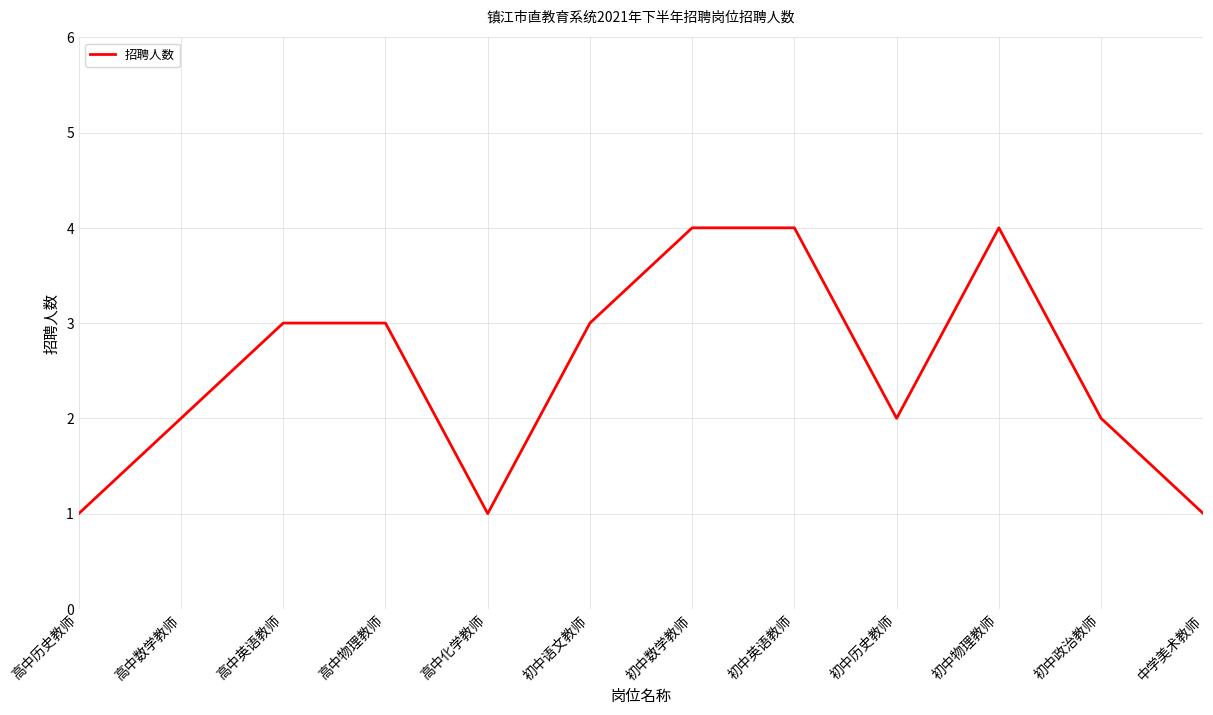

True or false: the data shows 4 at 初中物理教师.

True